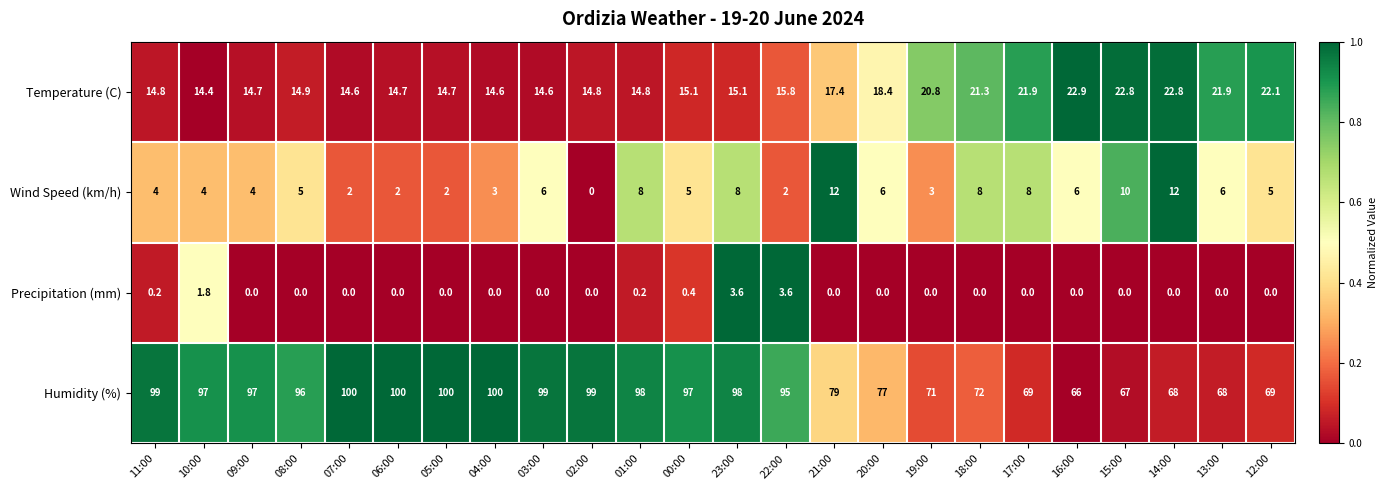

At which label does Temperature (C) reach its peak?

16:00